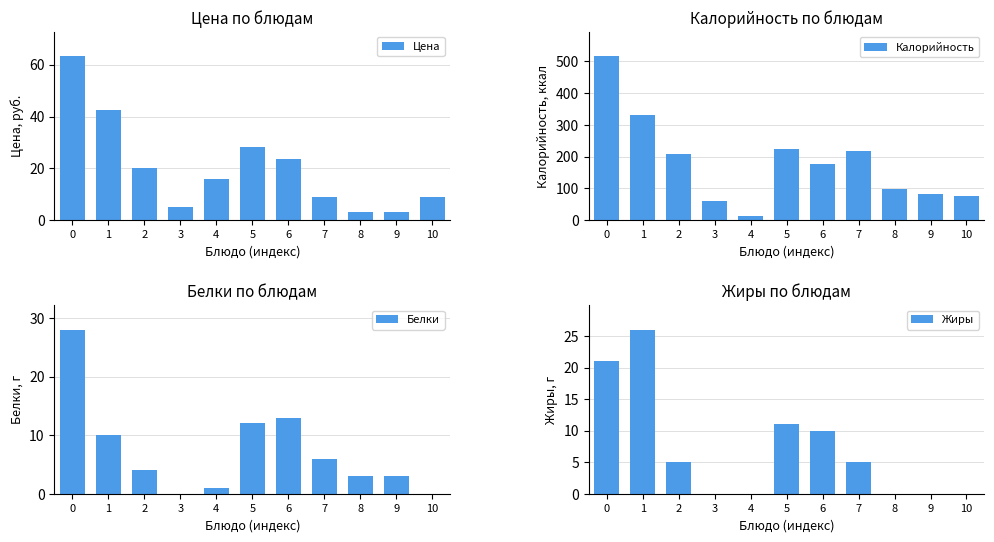

What is the sum of the Калорийность values at 2 and 0?

724